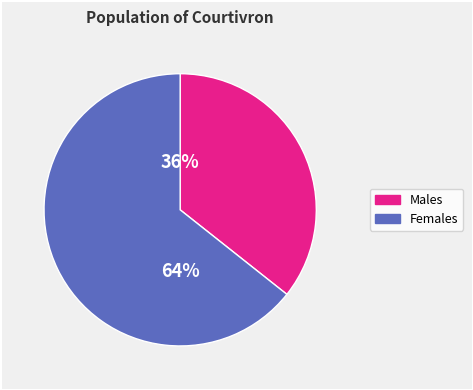

To the nearest percent, what is the average slice percentage?

50%